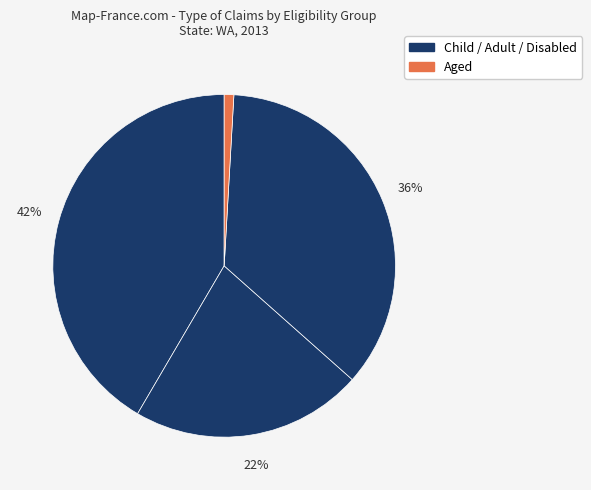

Does any single category account for the majority?

Yes